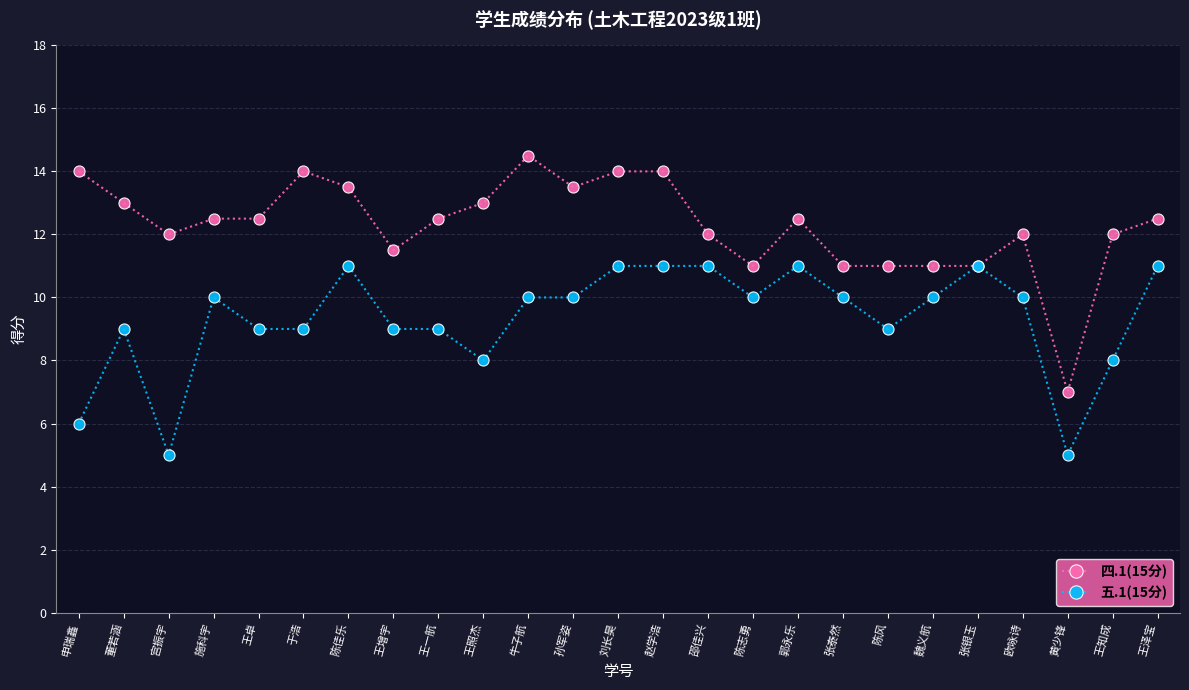

The 四.1(15分) series shows 12.5 at 郭永乐. True or false?

True